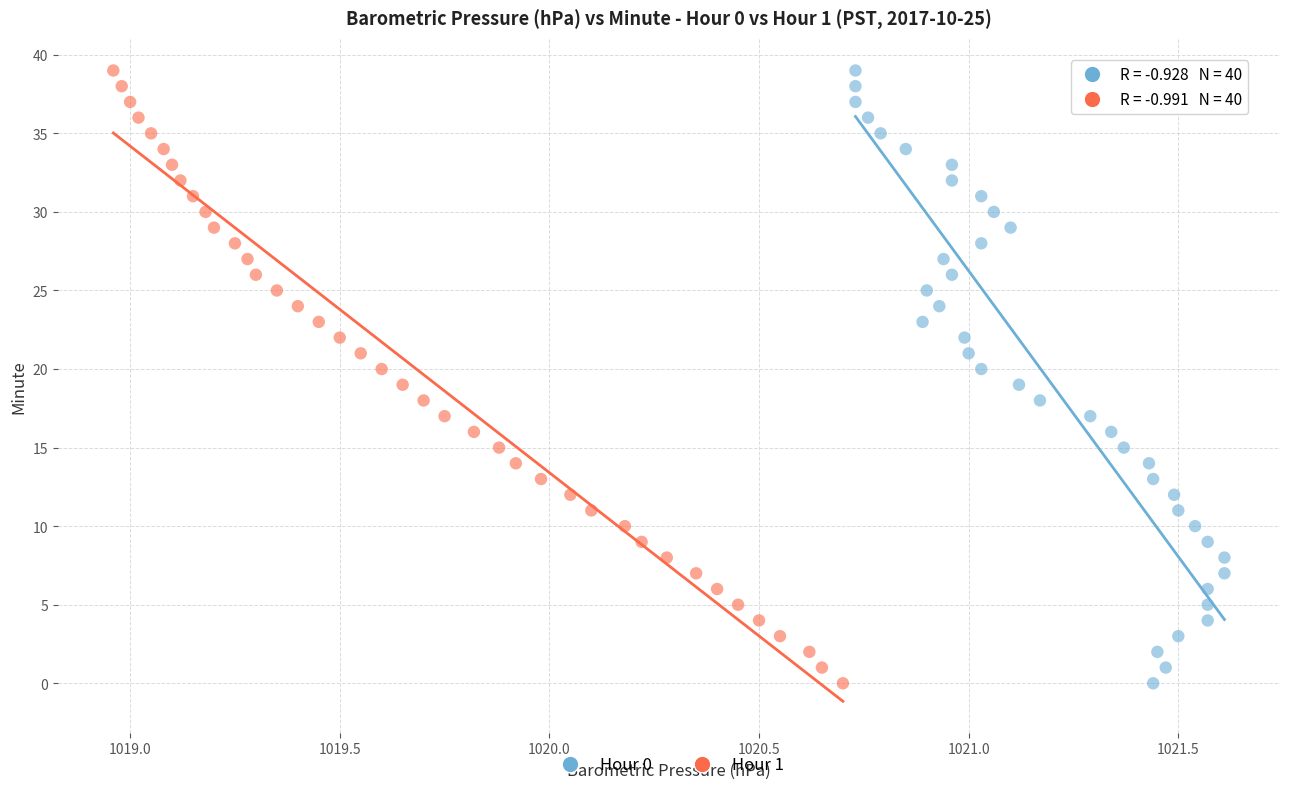

What are all the series names shown in the legend?

Hour 0, Hour 1